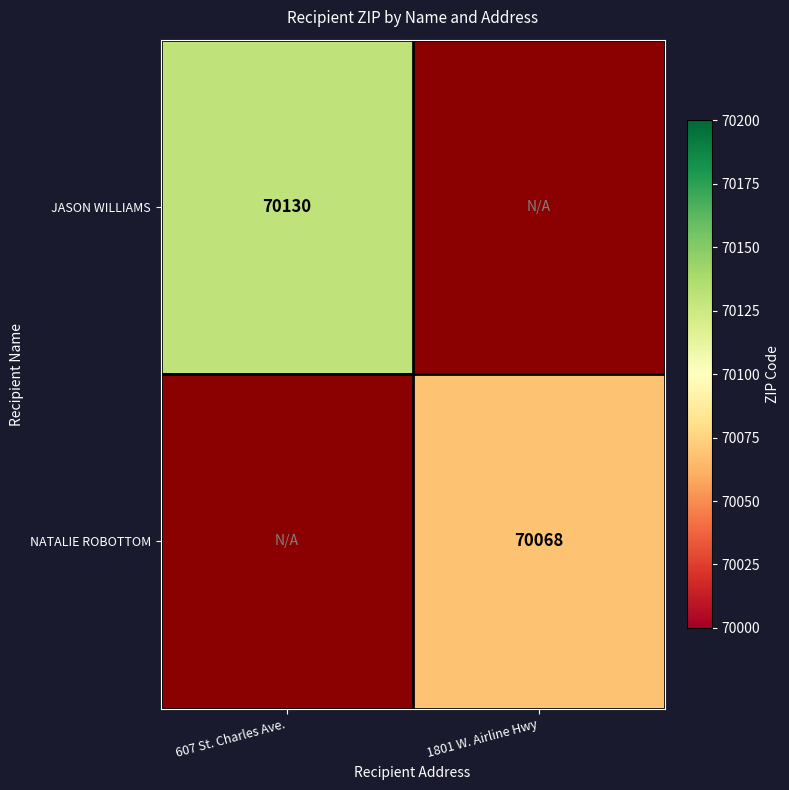

How many data points does each series have?

2